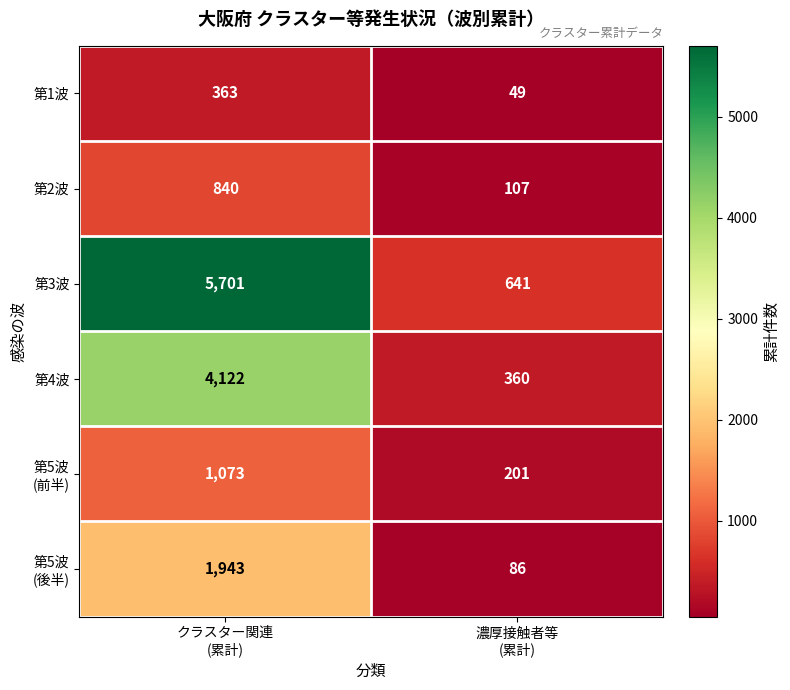

What is the sum of all 第3波 values?

6342